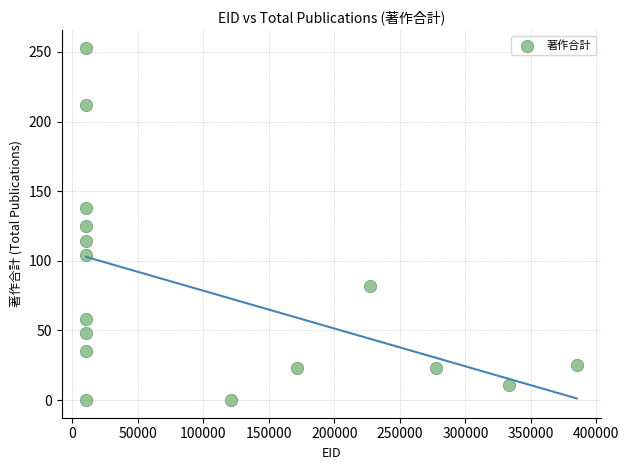

What is the range of Y values (max minus min)?

253